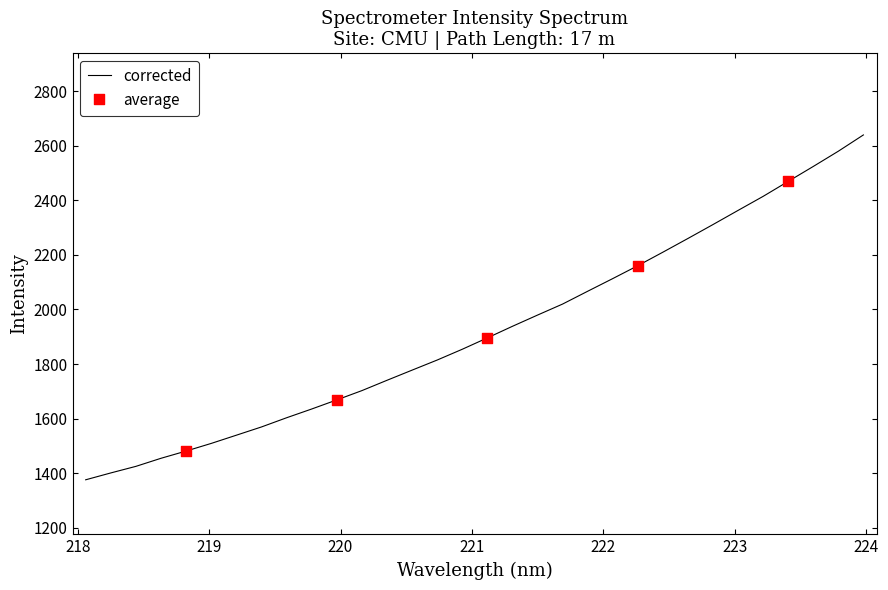

What is the maximum value shown in the chart?

2640.1